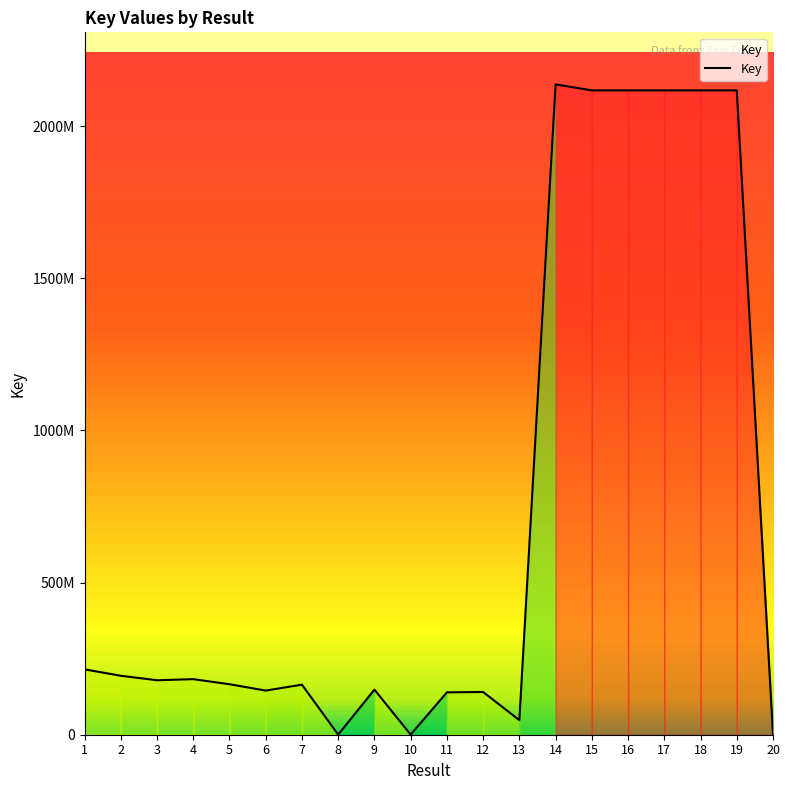

At which category does the data reach its first local valley?

3